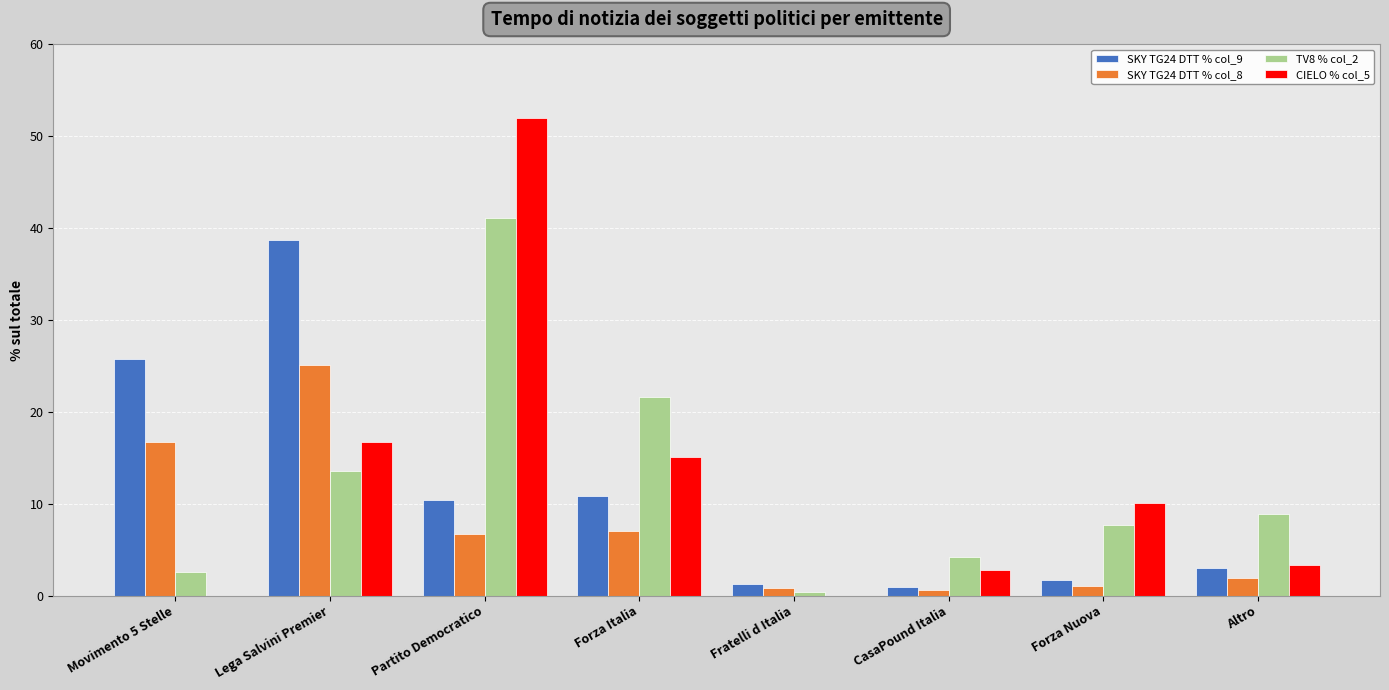

At which category is the sum across all series the highest?

Partito Democratico